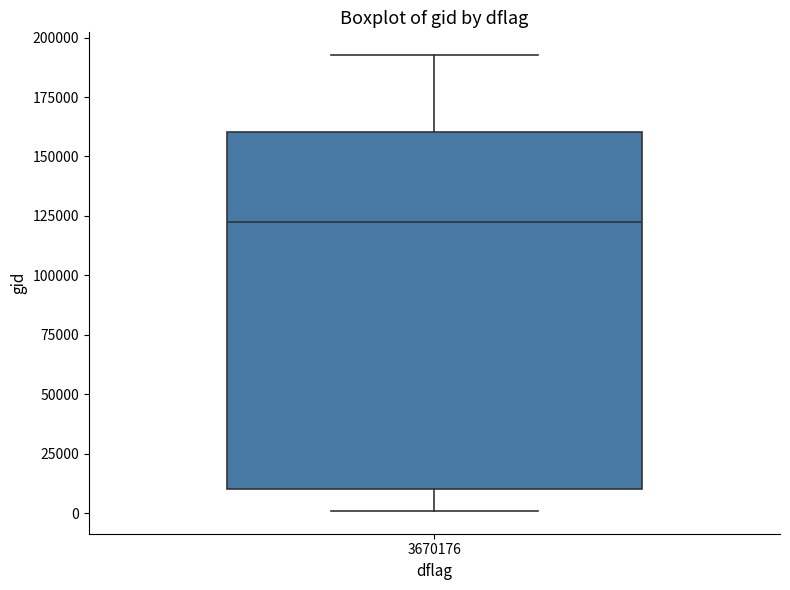

Transcribe this box plot: give where the median line is, the range the box spans, and where the two whiskers end, as read against the y-axis. The values are not printed on the chart, so give them approximately, as read against the axis.

median 120000, box 10000 to 160000, whiskers 0 to 195000